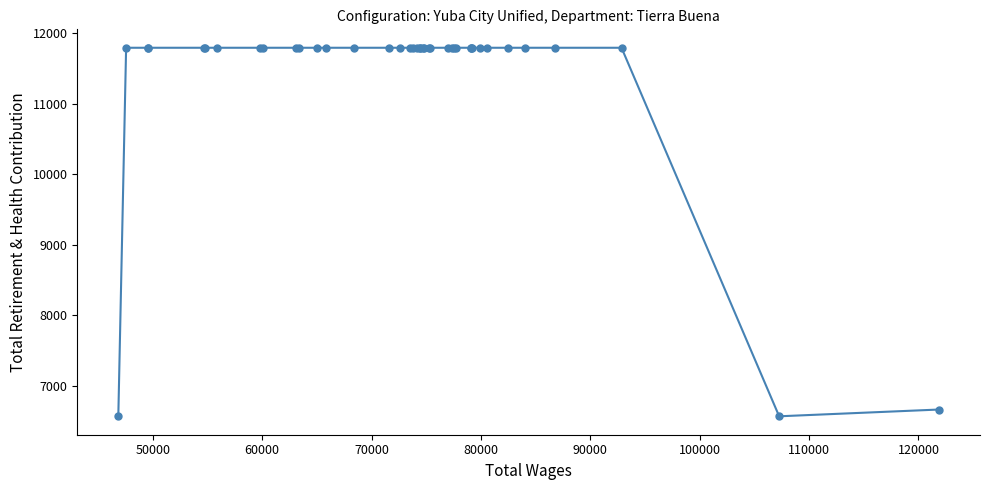

What is the difference between the second highest and minimum values?

5231